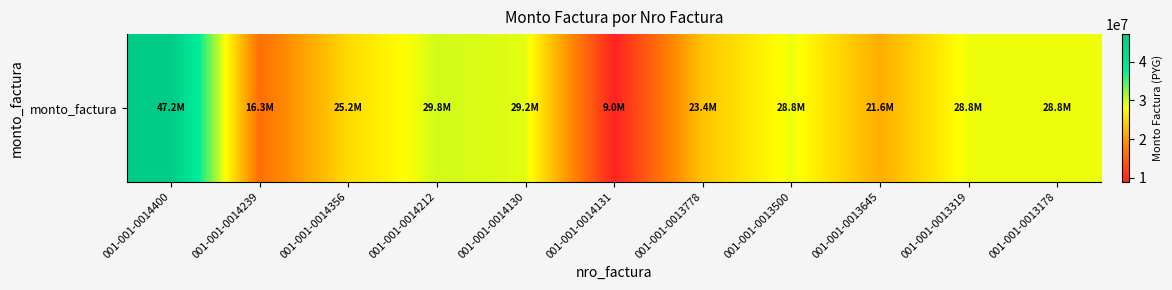

What is the ratio of the value at 001-001-0014212 to the value at 001-001-0013500?

1.0